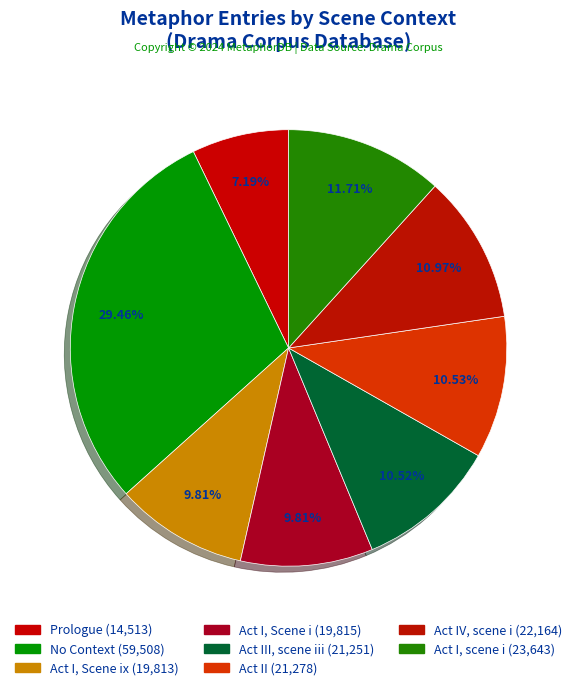

How many segments does this pie chart have?

8